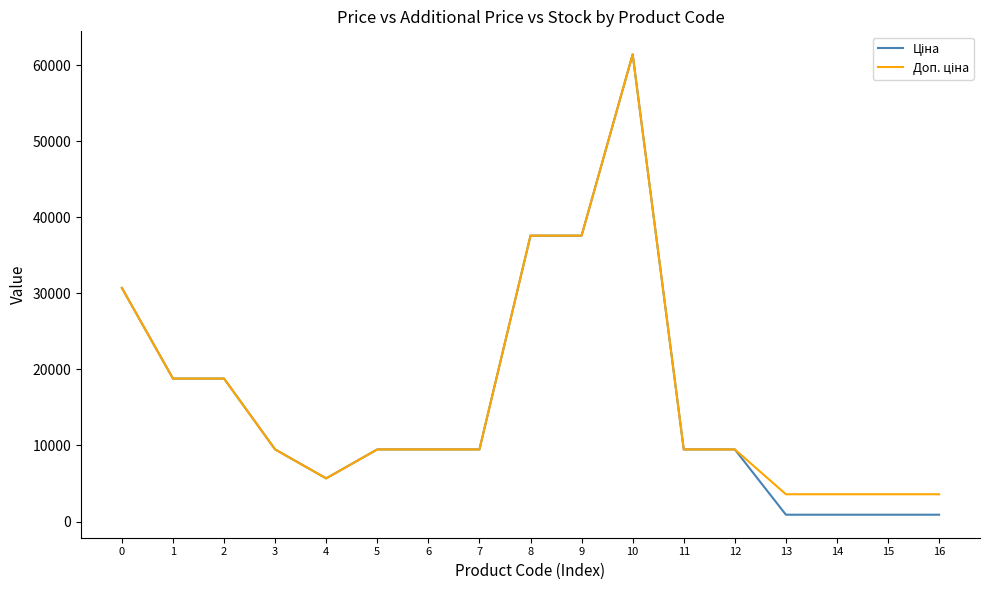

What is the greatest value displayed?

61434.3